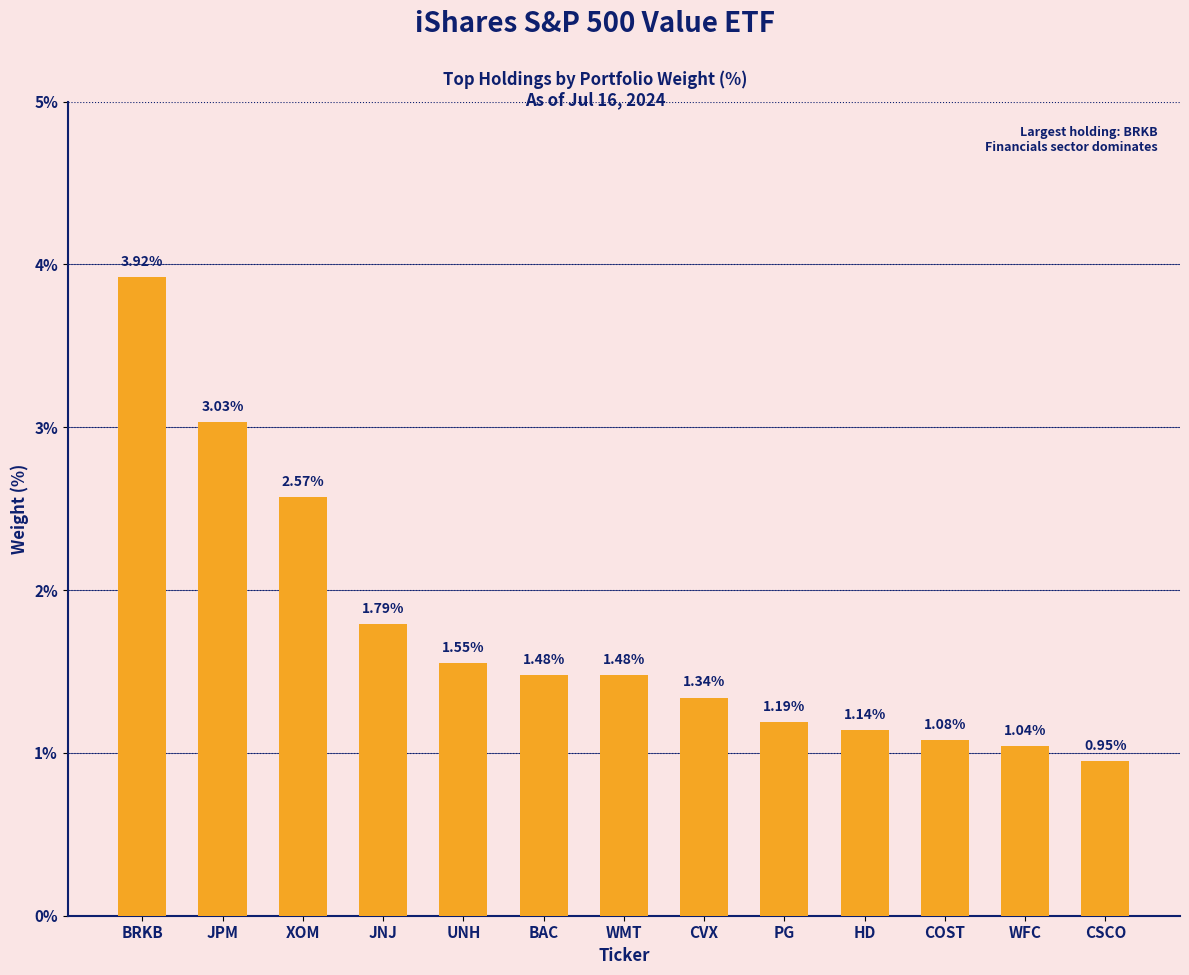

What is the change in value from JNJ to BAC?

-0.3